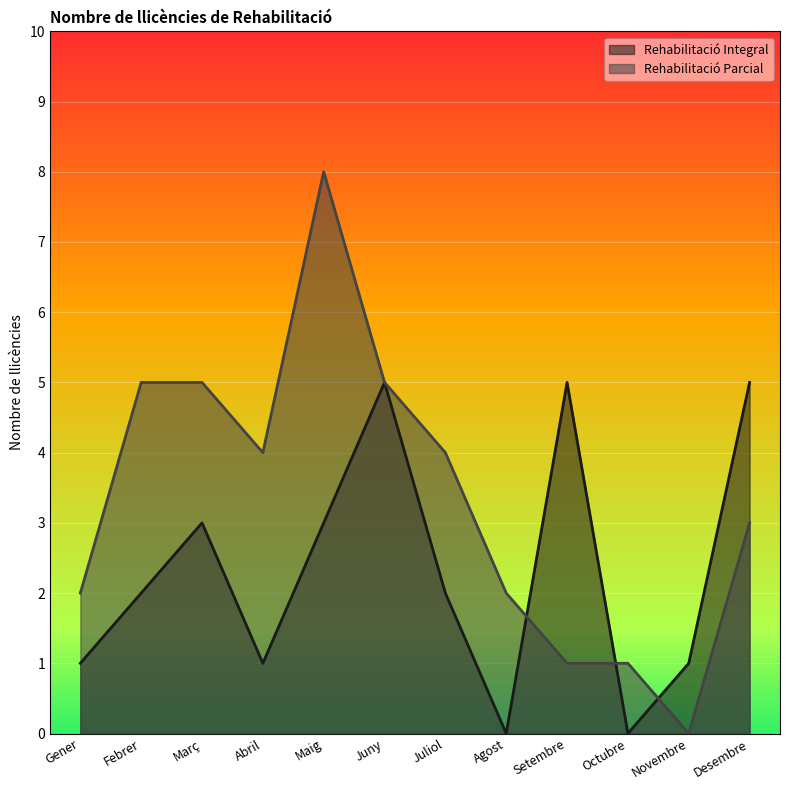

What is the value of the Rehabilitació Parcial point at the 1st from the left?

2